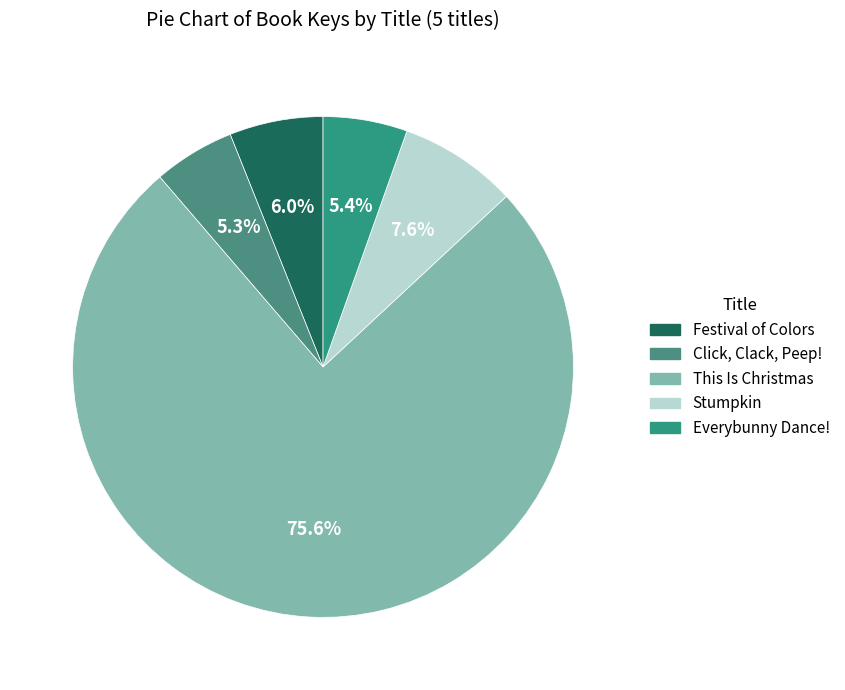

How many segments does this pie chart have?

5